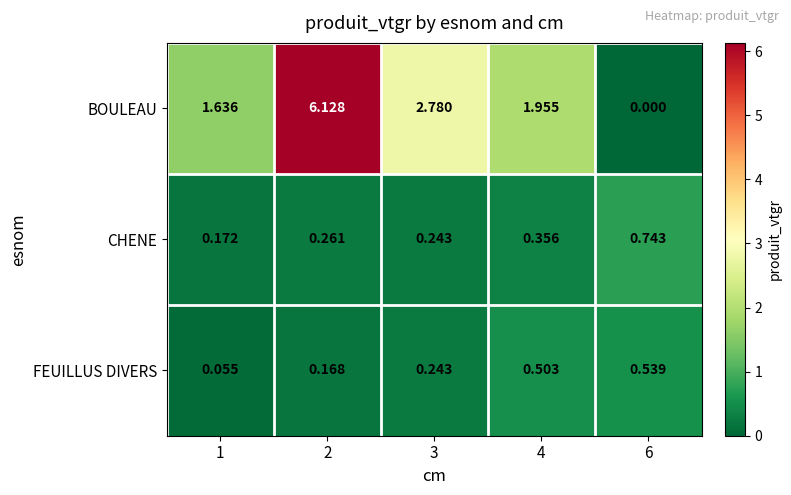

List the series in order of their peak value, highest first.

BOULEAU, CHENE, FEUILLUS DIVERS